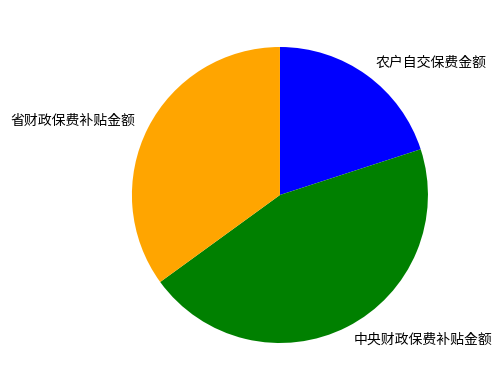

Does any single category account for the majority?

No